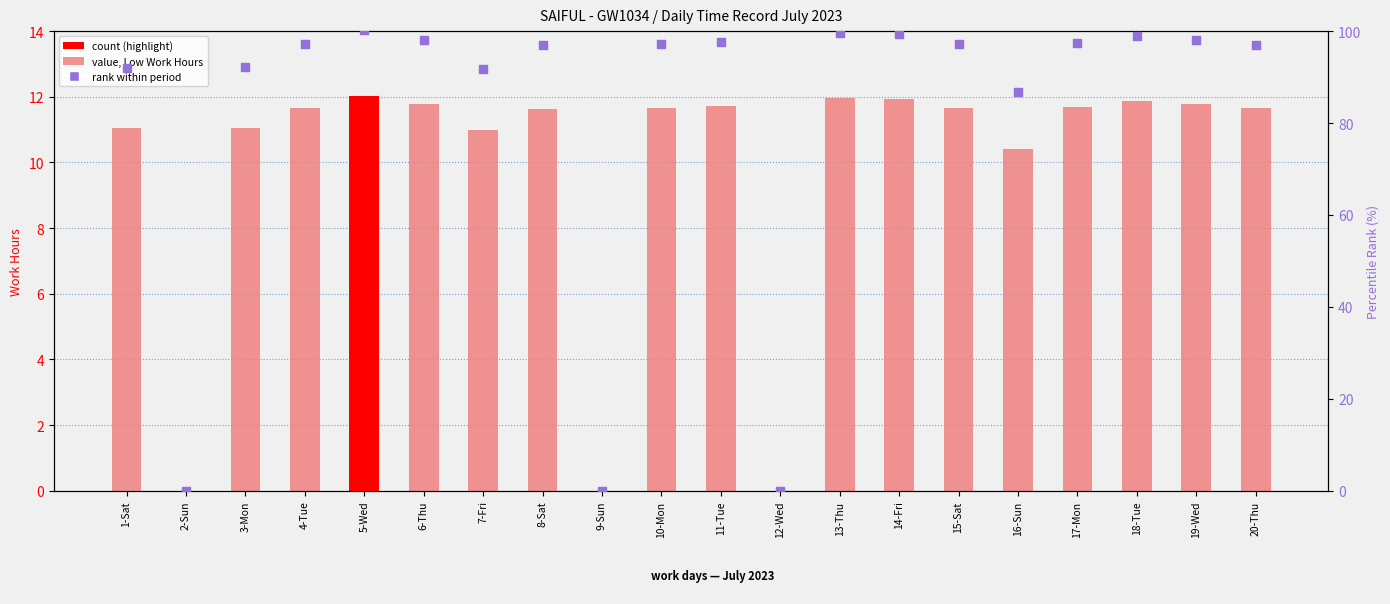

Is the value of percentile rank within sample at 2-Sun greater than the value of Low (Work Hours) at 7-Fri?

No